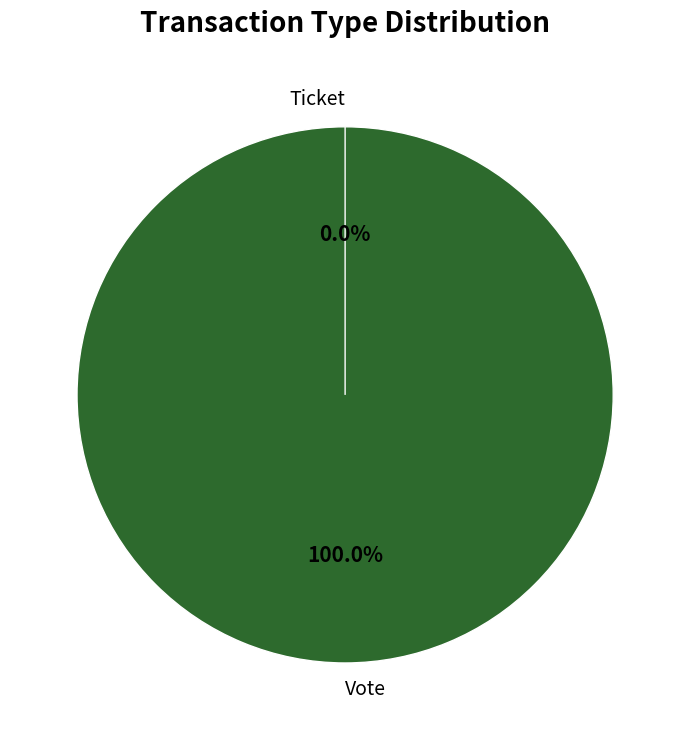

How many slices are in this pie chart?

2